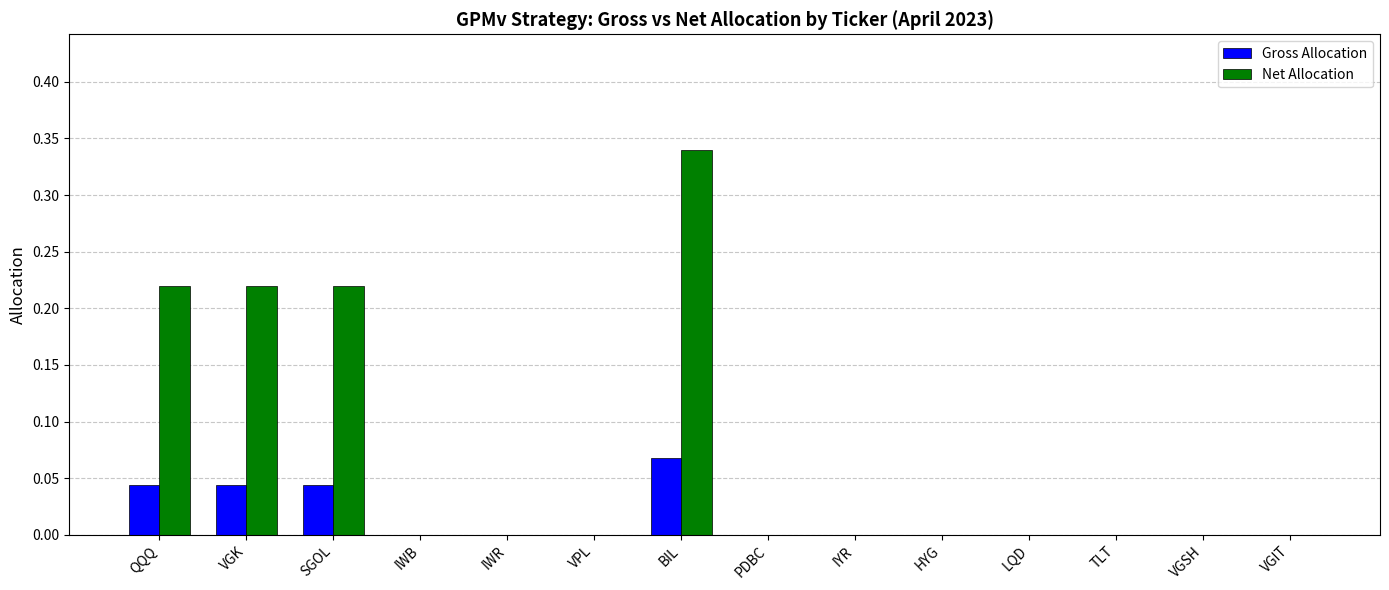

Which series has the widest spread of values?

Net Allocation